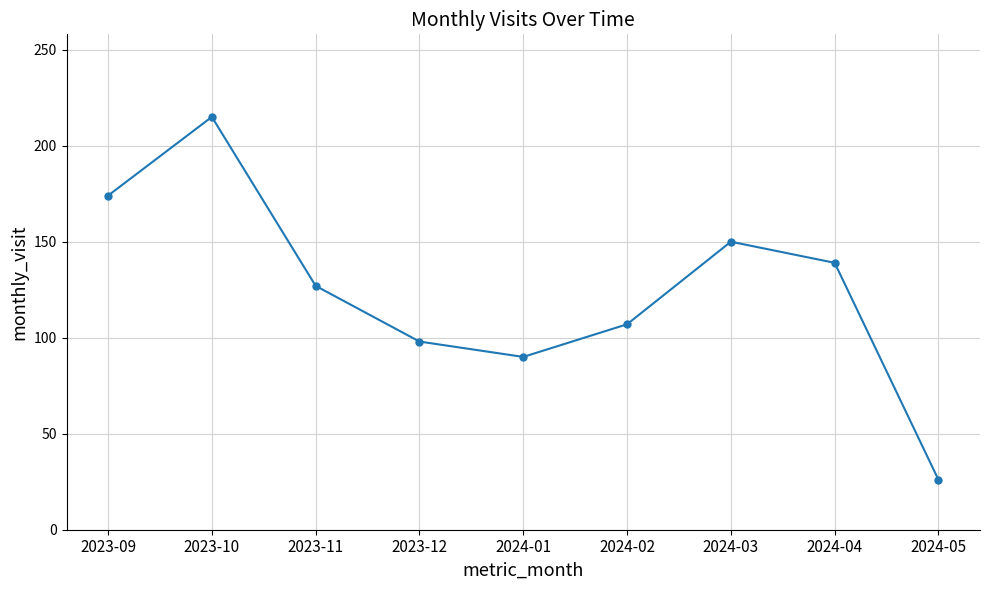

Is it true that the value at 2024-05 is 13?

False